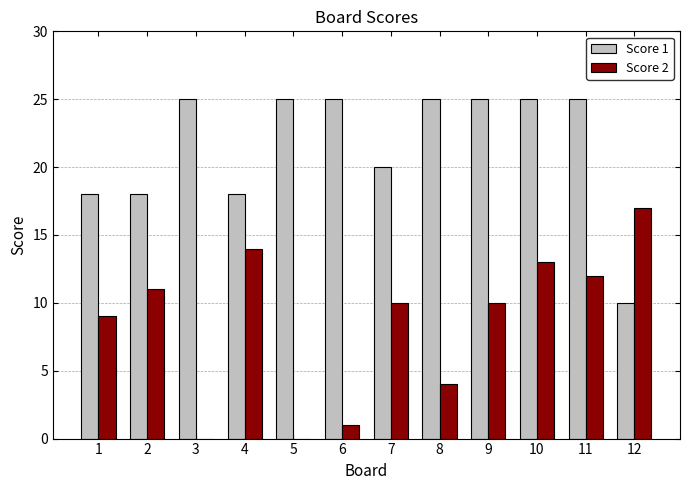

Between 4 and 9, which series saw the biggest shift?

Score 1